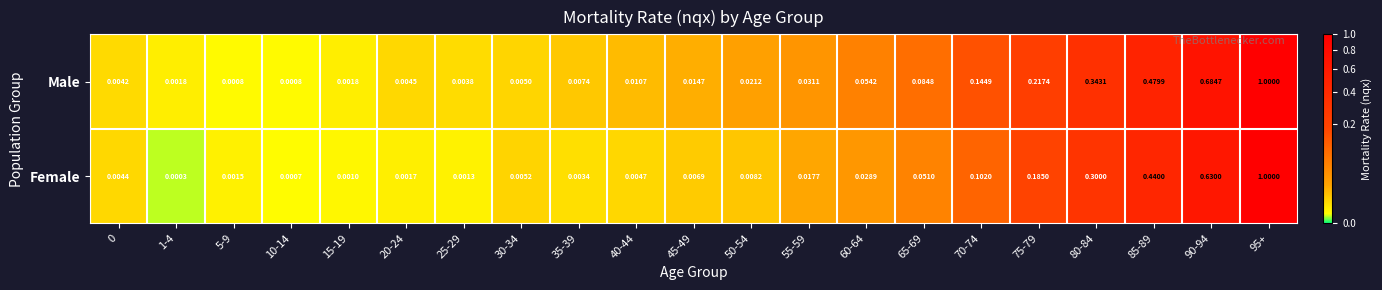

Which series has the widest spread of values?

Female